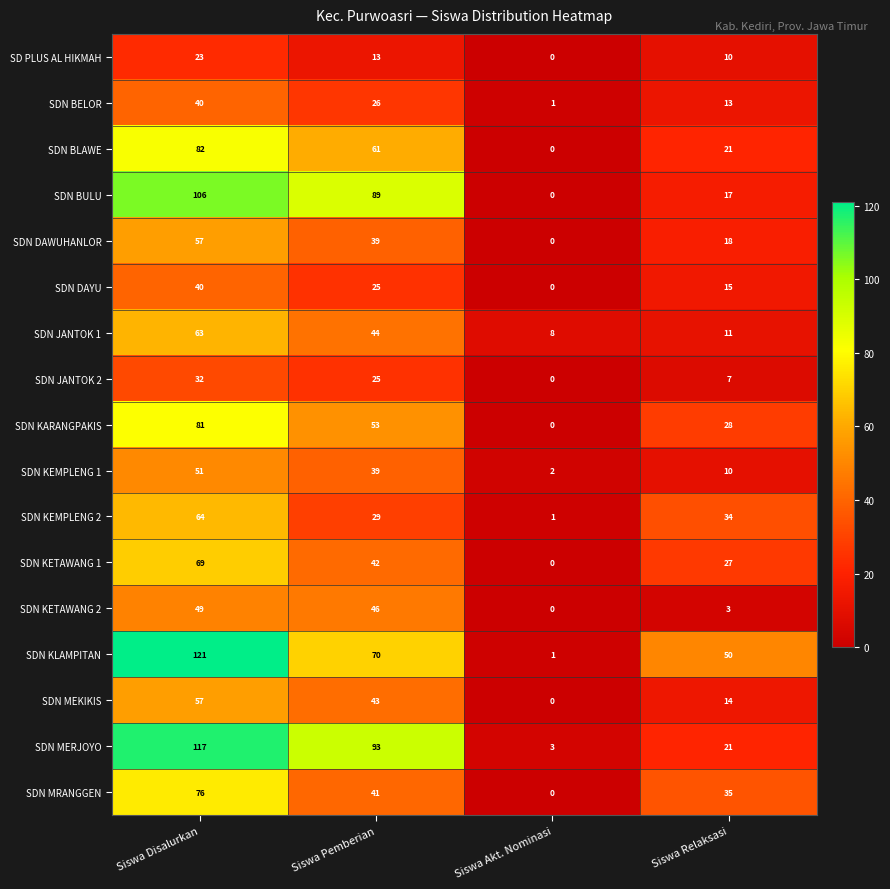

At which category does the chart reach its minimum across all series?

Siswa Akt. Nominasi